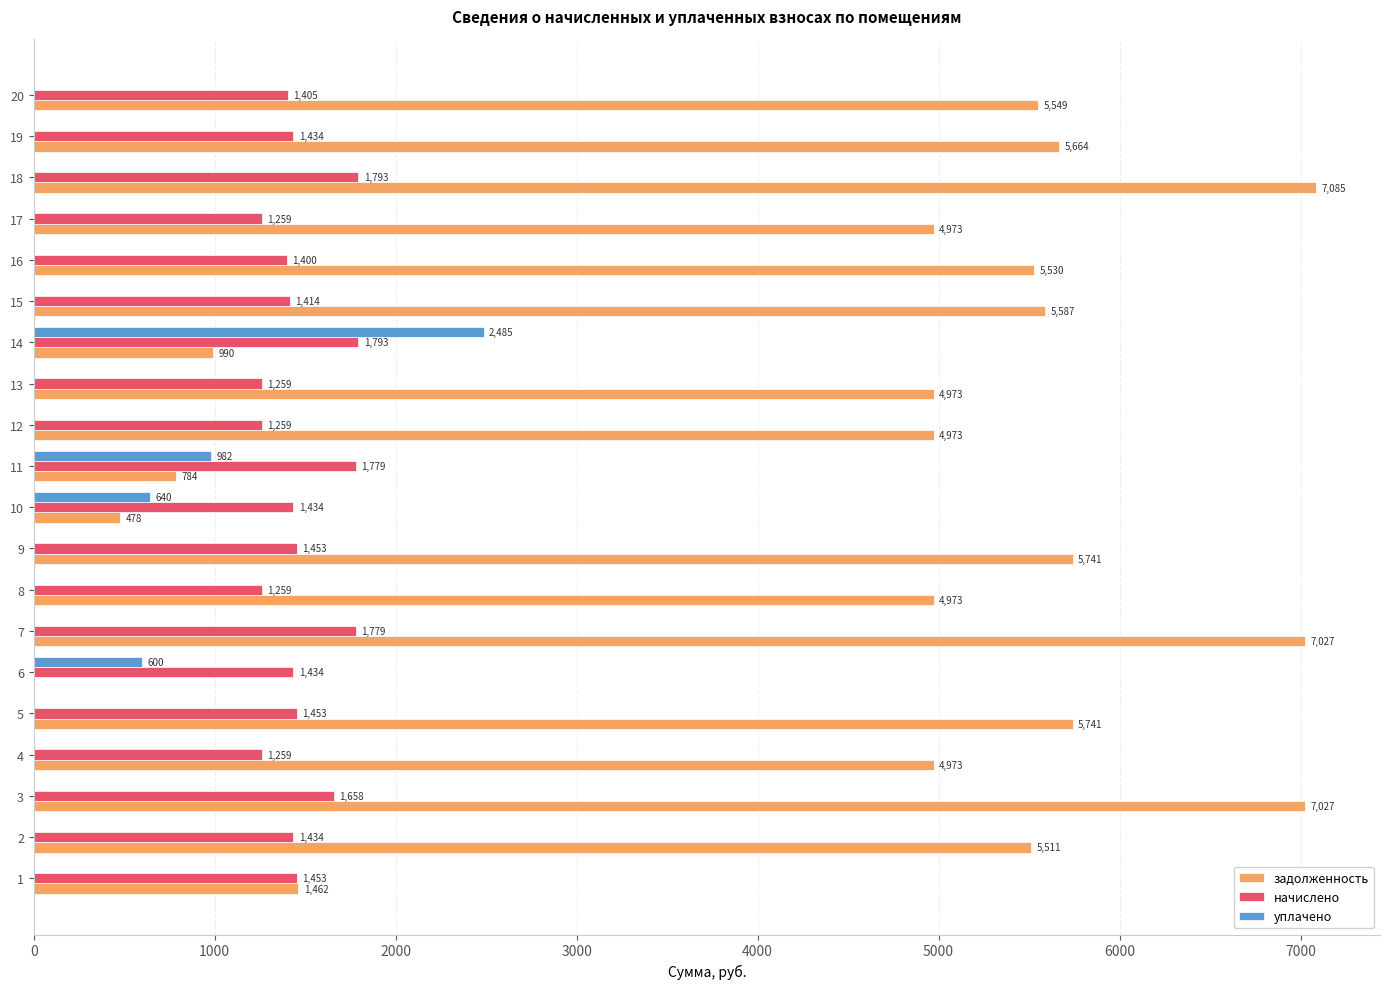

Where is уплачено nearest to the value 1242?

11